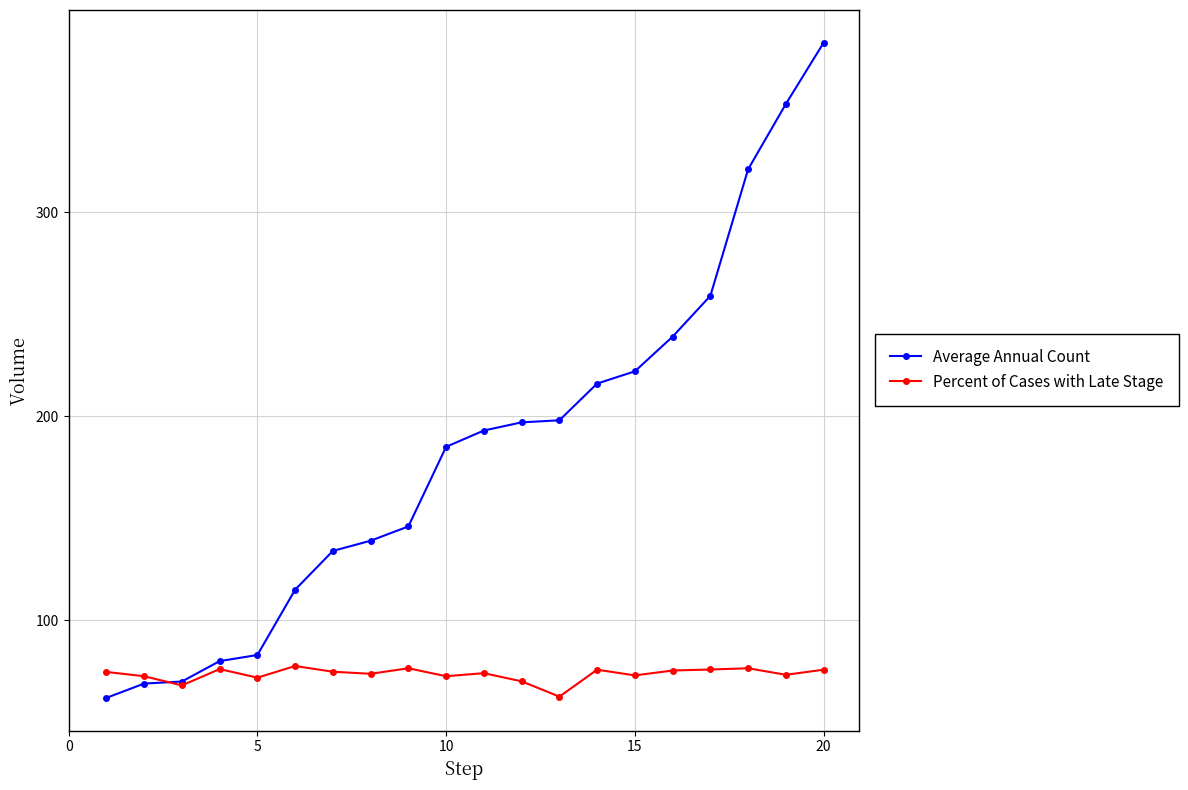

Which series has the largest total across all categories?

Average Annual Count